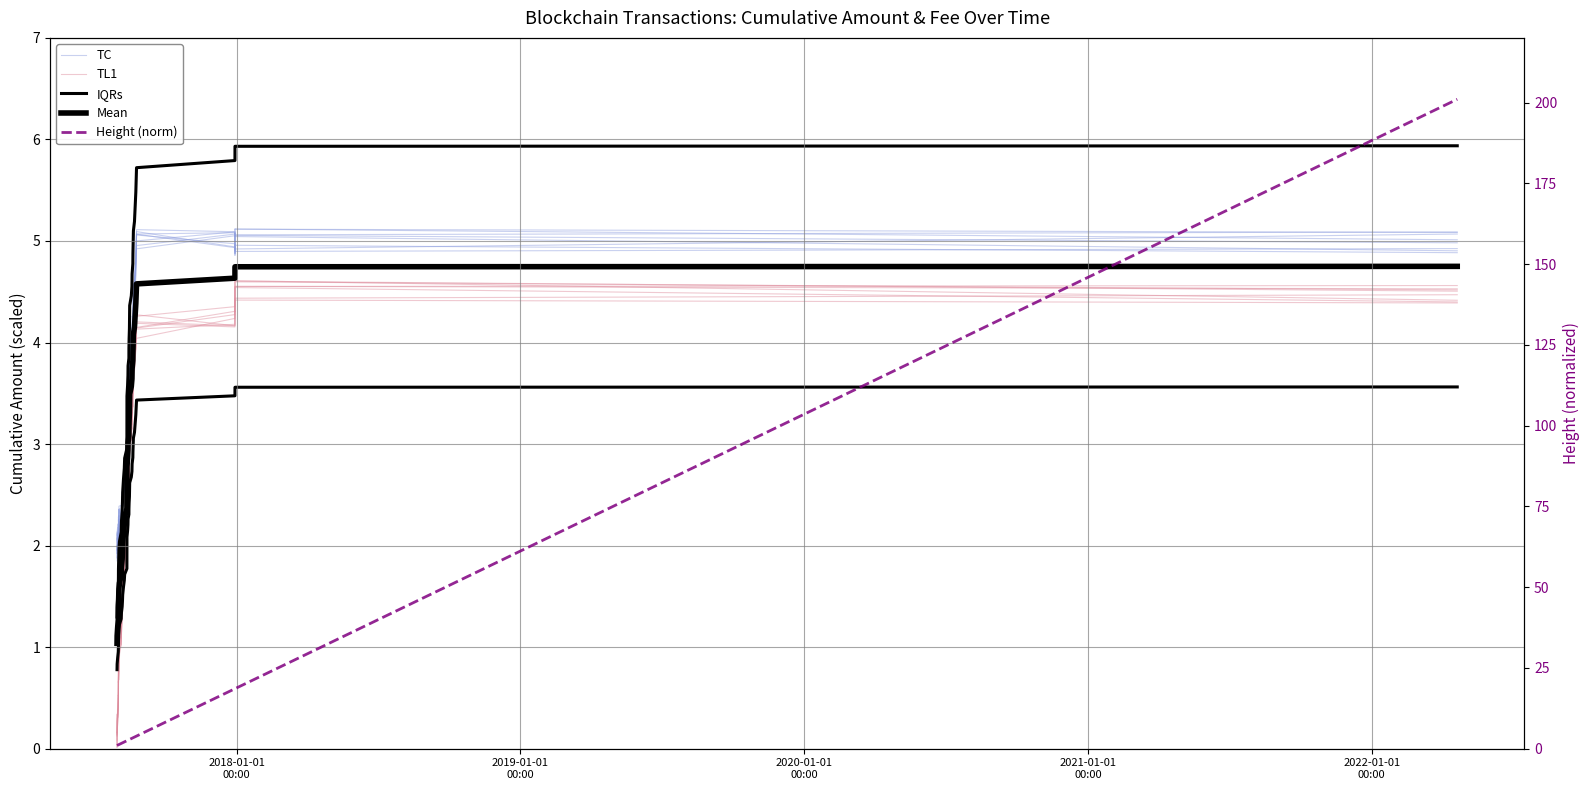

What is the label of the 27th point from the right?

13